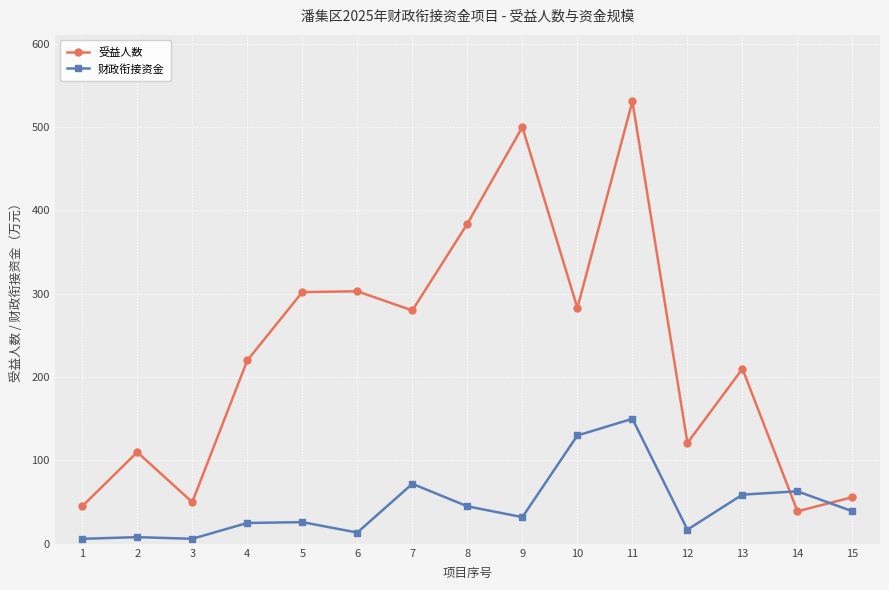

Rank the series by their maximum value, from lowest to highest.

财政衔接资金, 受益人数